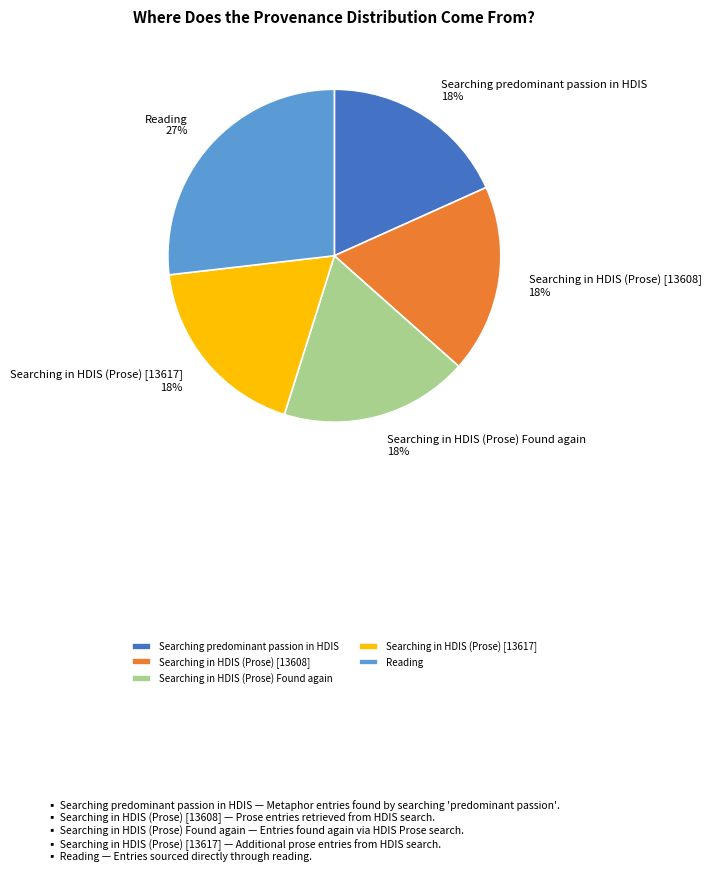

Which slice is the largest?

Reading